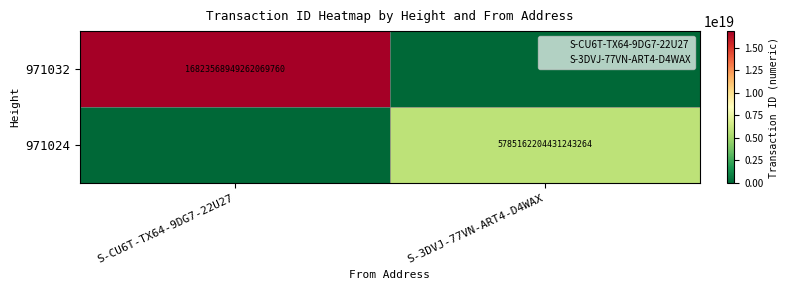

Rank the series at S-CU6T-TX64-9DG7-22U27 from lowest to highest value.

971024, 971032